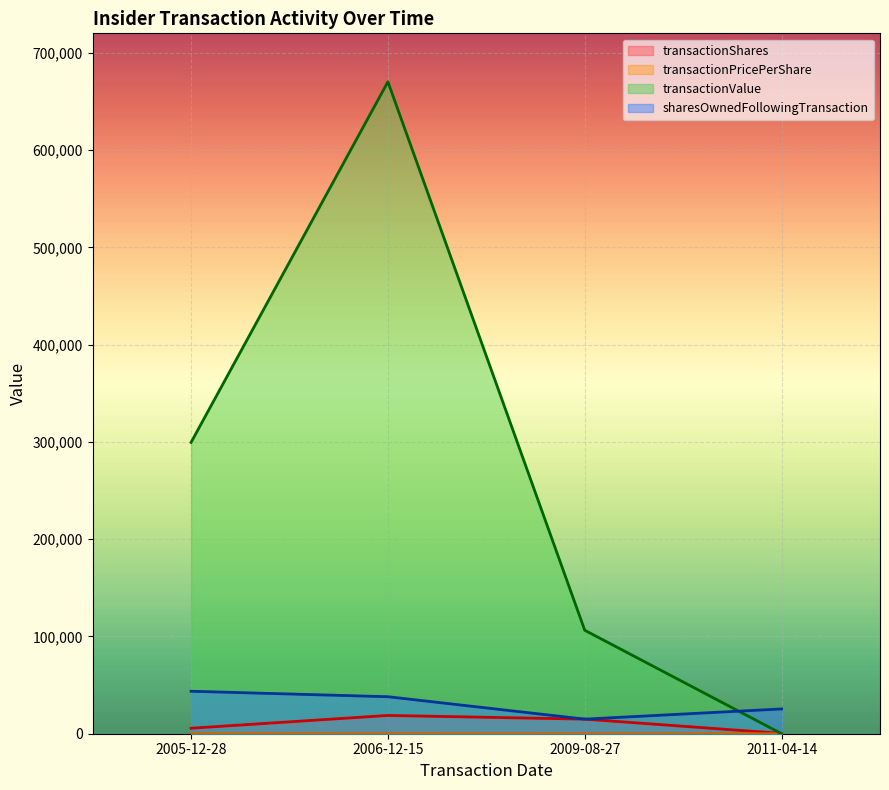

Which label corresponds to the smallest value in the chart?

2011-04-14